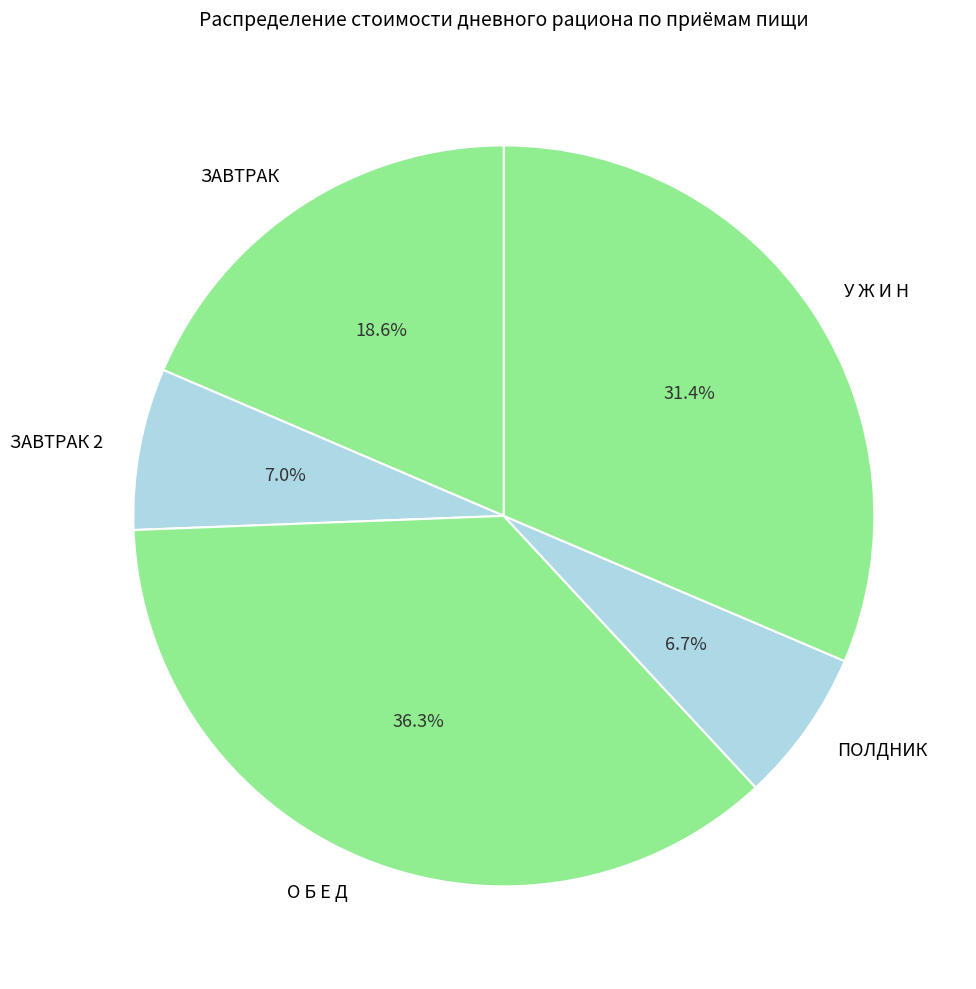

To the nearest percent, what is the average slice percentage?

20%